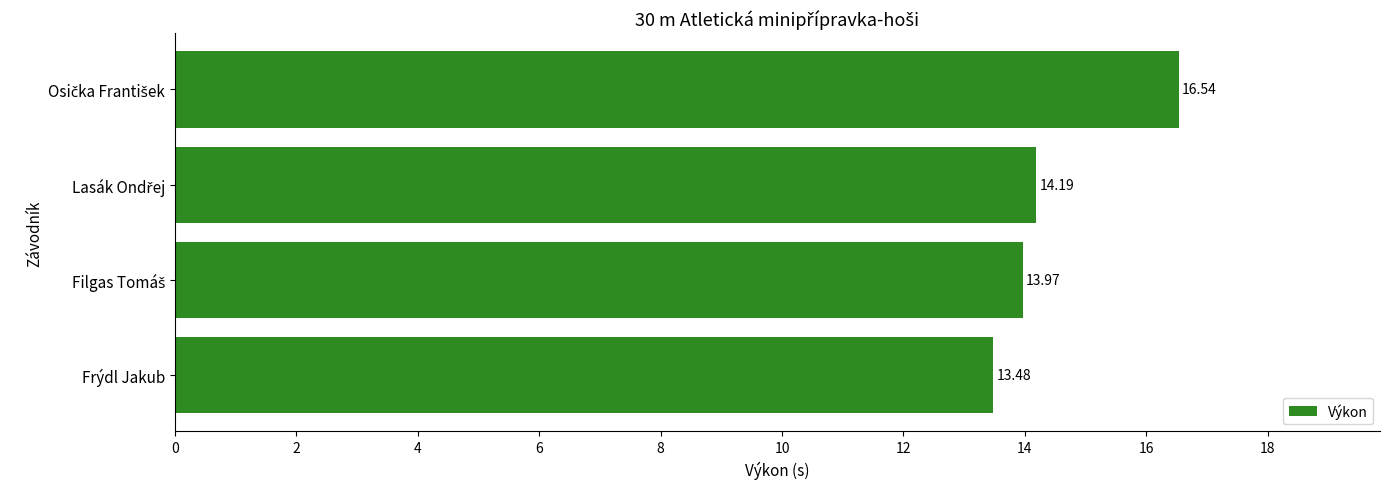

Count the number of values greater than 14.

2